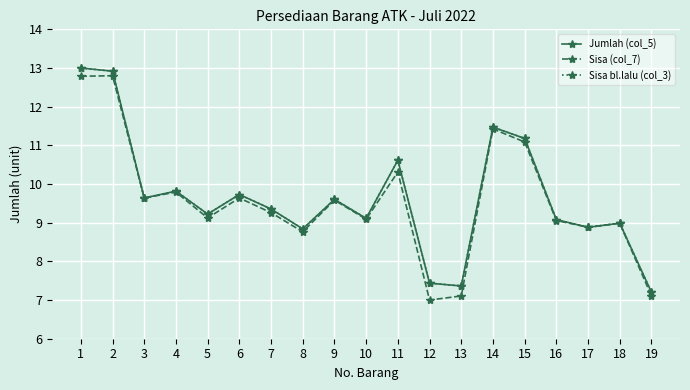

What is the total value across all series at 18?

27.0